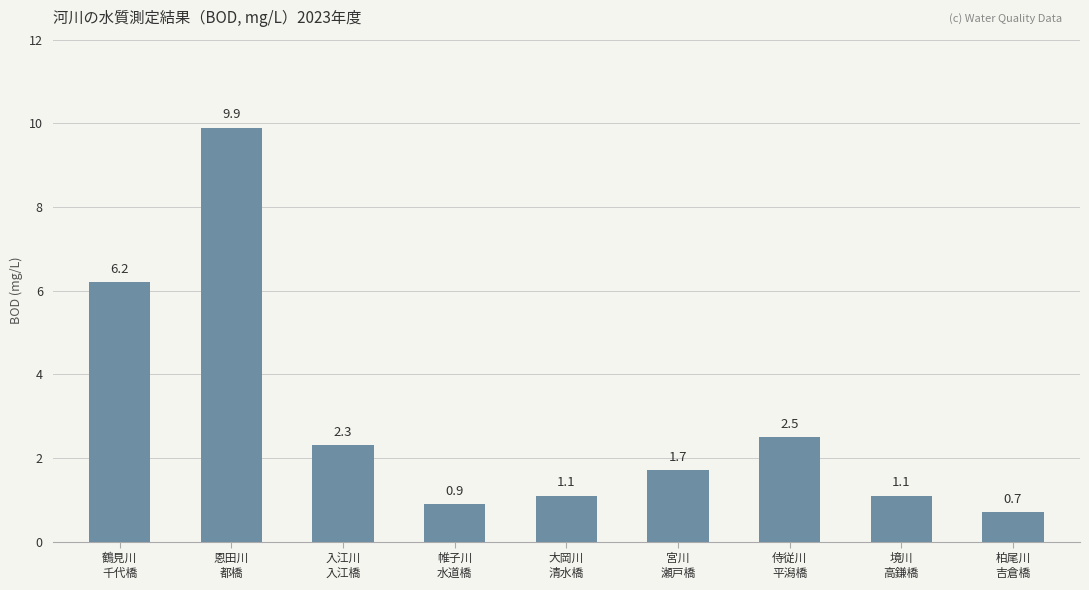

Count the number of data series in this chart.

1